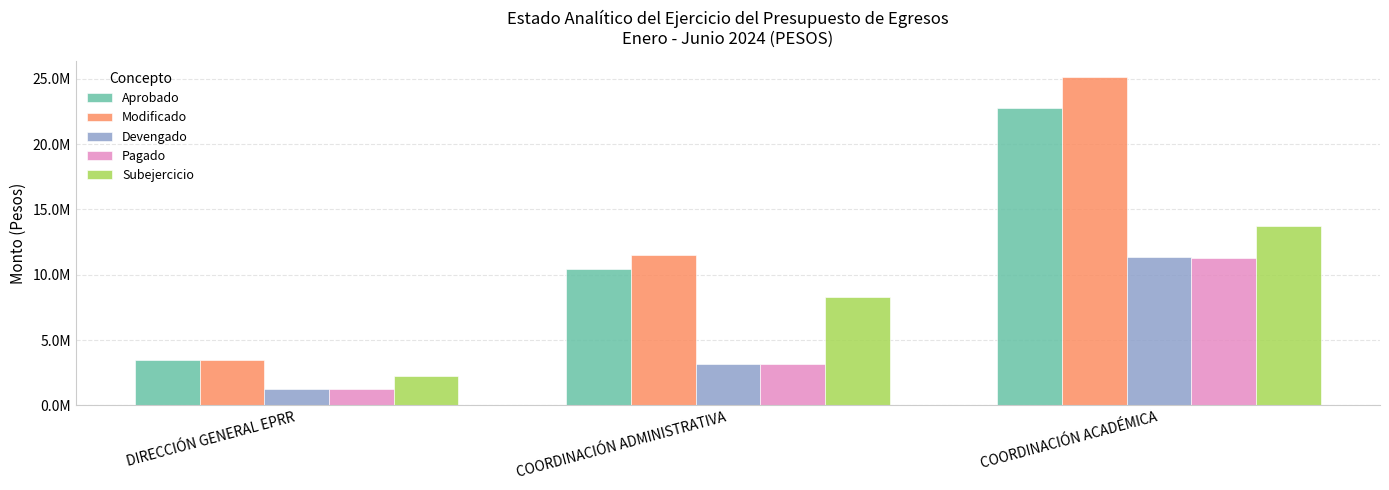

Where does the Aprobado series first go above 10478581?

COORDINACIÓN ADMINISTRATIVA